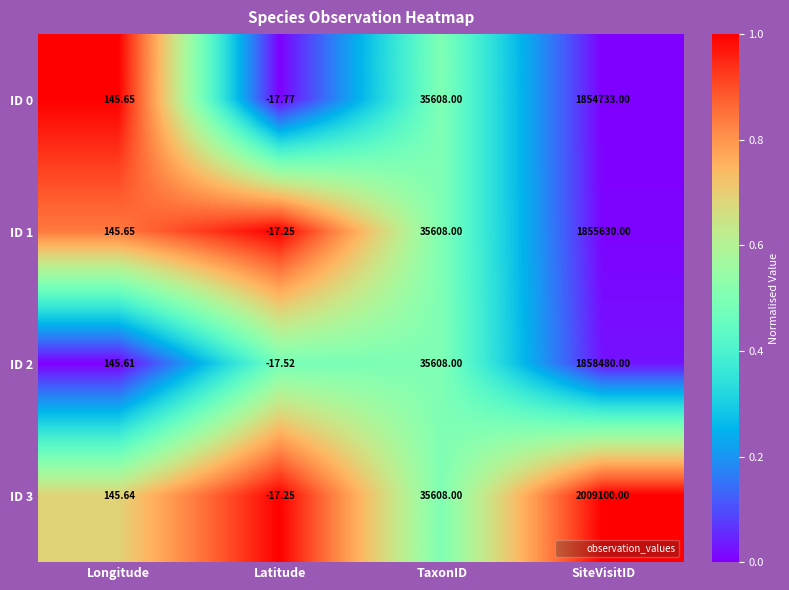

Rank the categories by ID 2 value from highest to lowest.

SiteVisitID, TaxonID, Longitude, Latitude